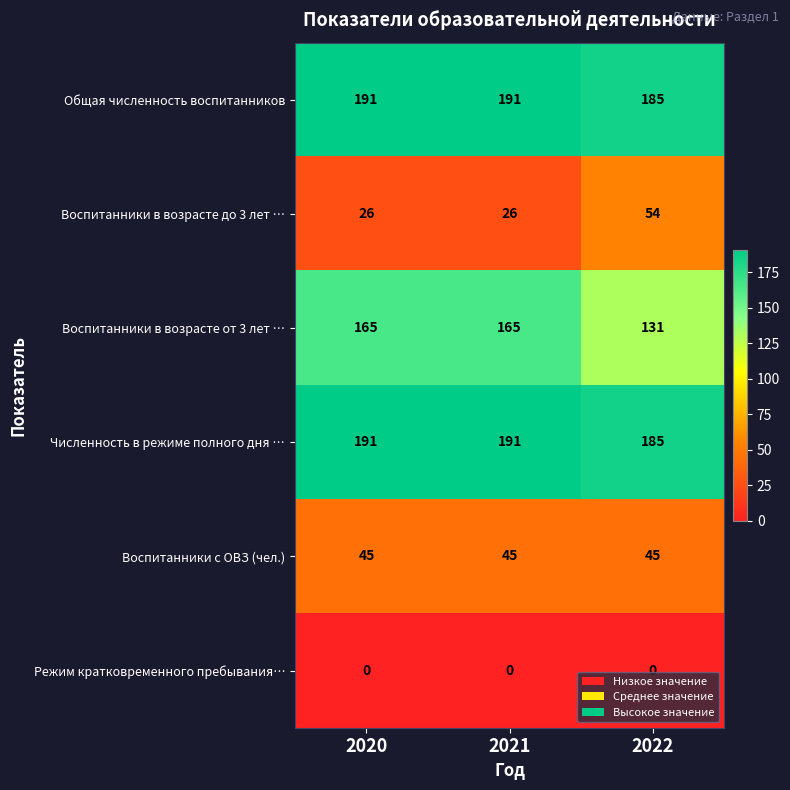

At how many categories does at least one series exceed 108?

3